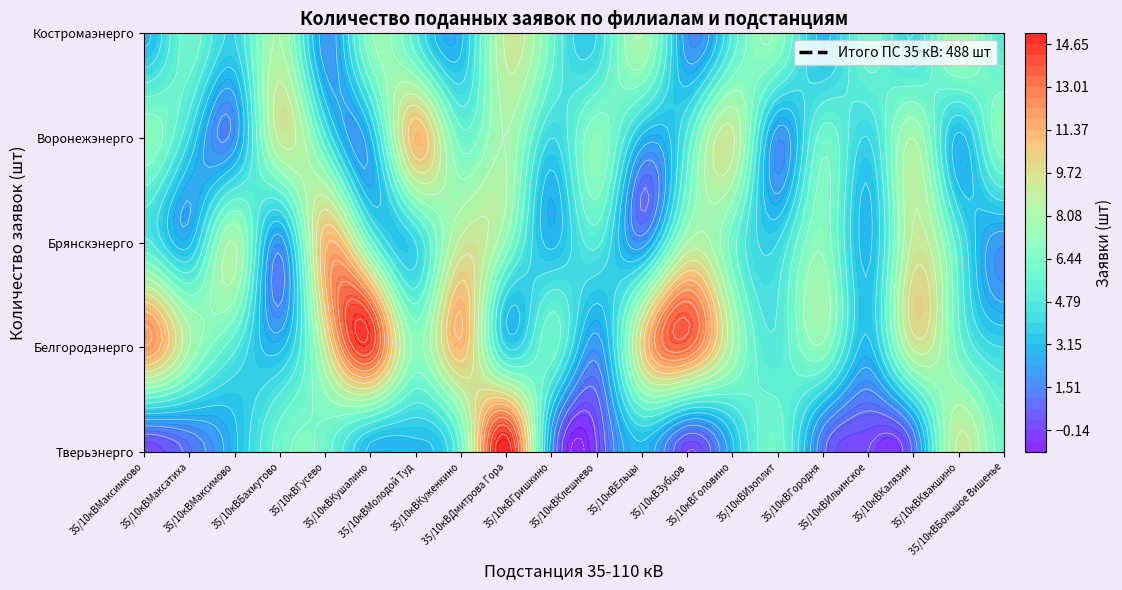

What is the sum of all Белгородэнерго values?

146